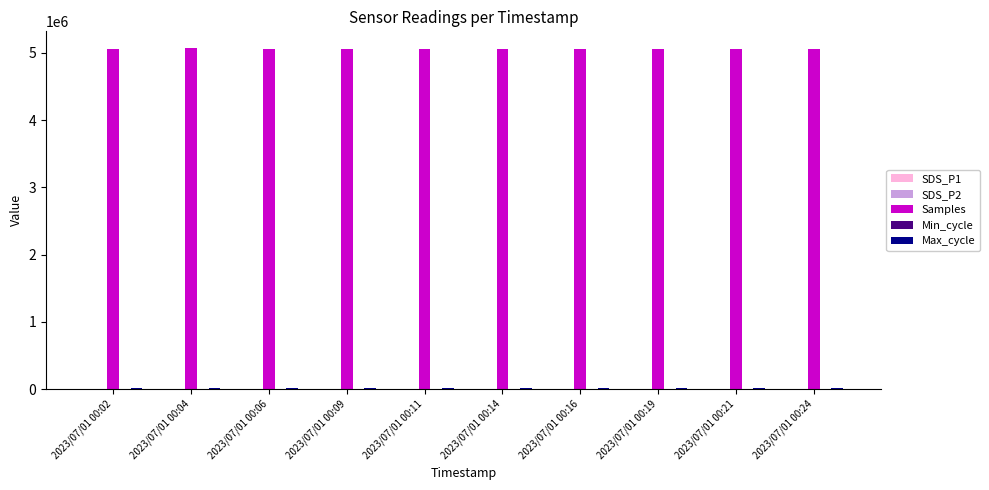

Which series has the largest total across all categories?

Samples